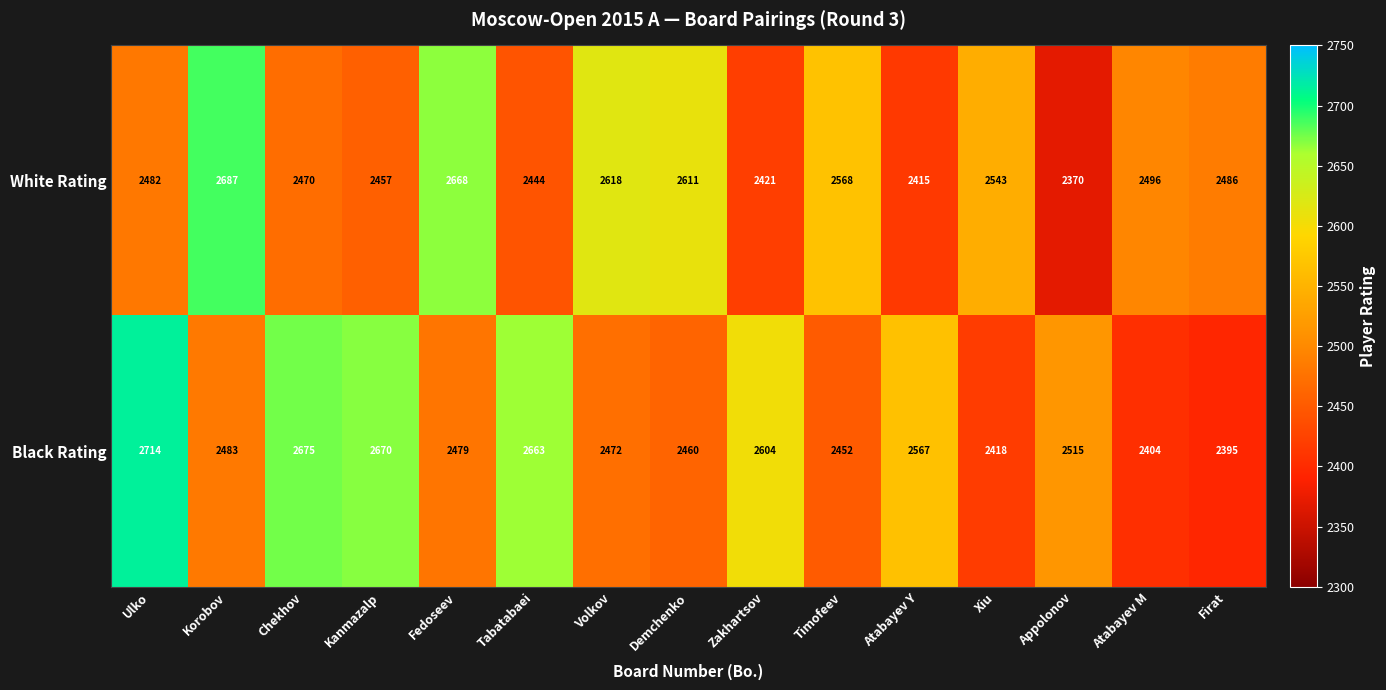

The value of White Rating at Atabayev M is 2496. True or false?

True